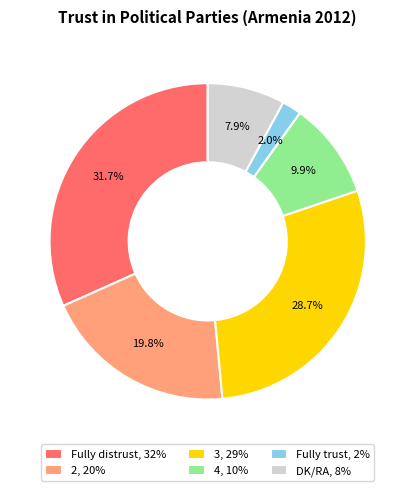

To the nearest percent, what is the difference between the Fully trust and 3 slice percentages?

27%